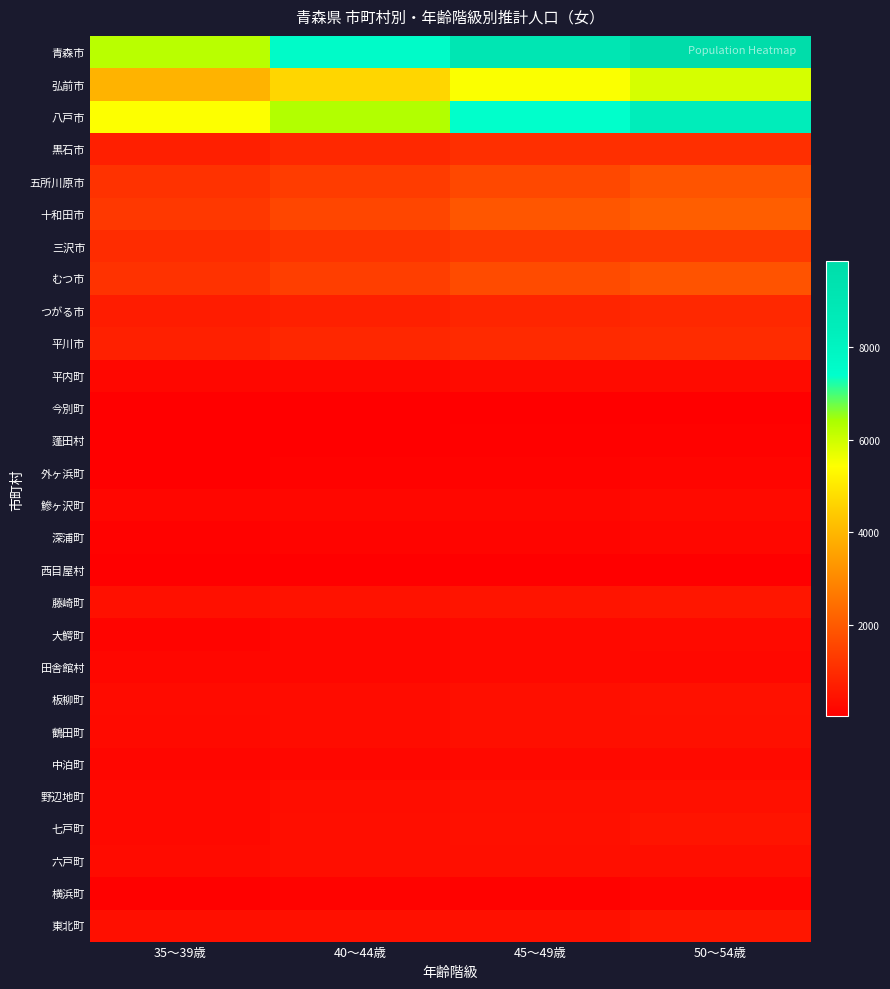

Which series has the largest range (max minus min)?

青森市